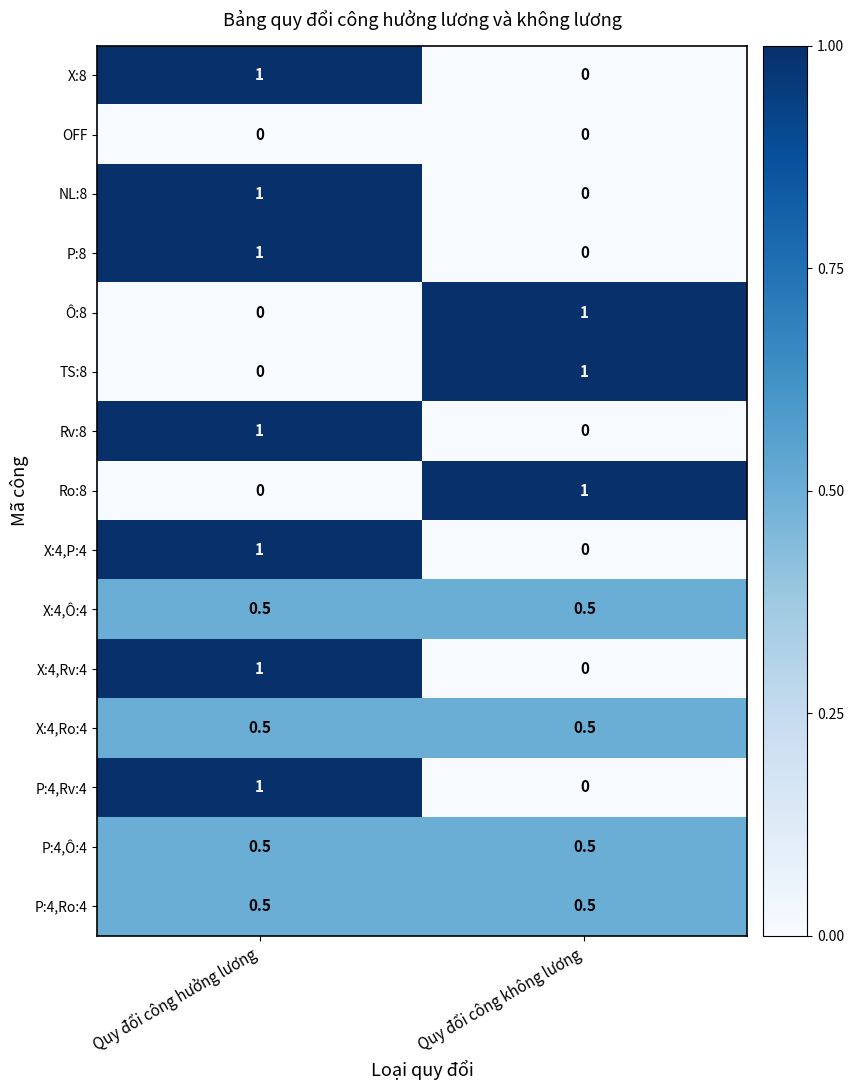

The value of Ô:8 at Quy đổi công không lương is 1.5. True or false?

False